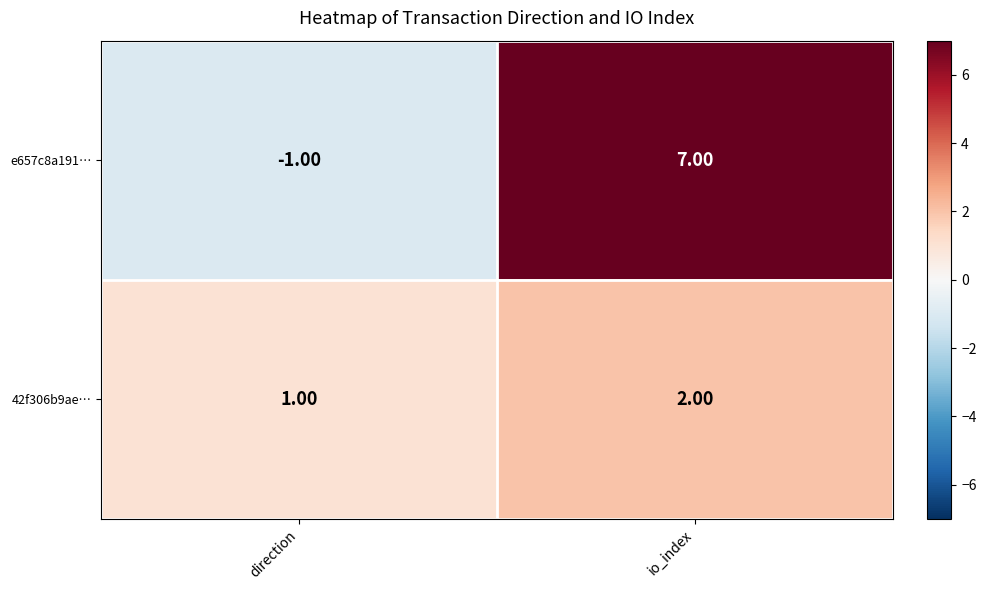

At which category is the sum across all series the highest?

io_index